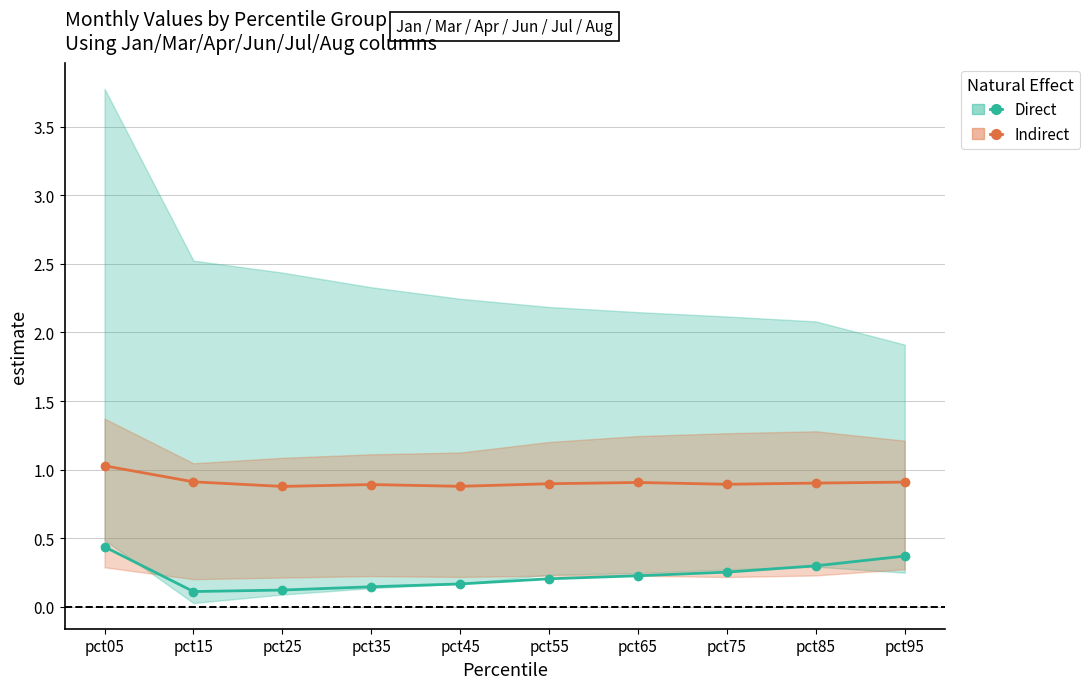

The value of Indirect at pct75 is 1.4. True or false?

False